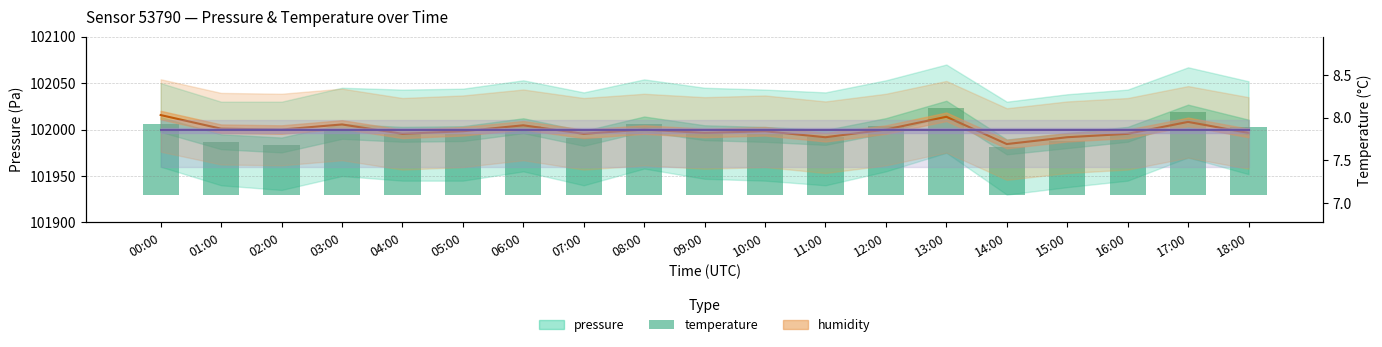

Where does the pressure series first go above 65?

00:00